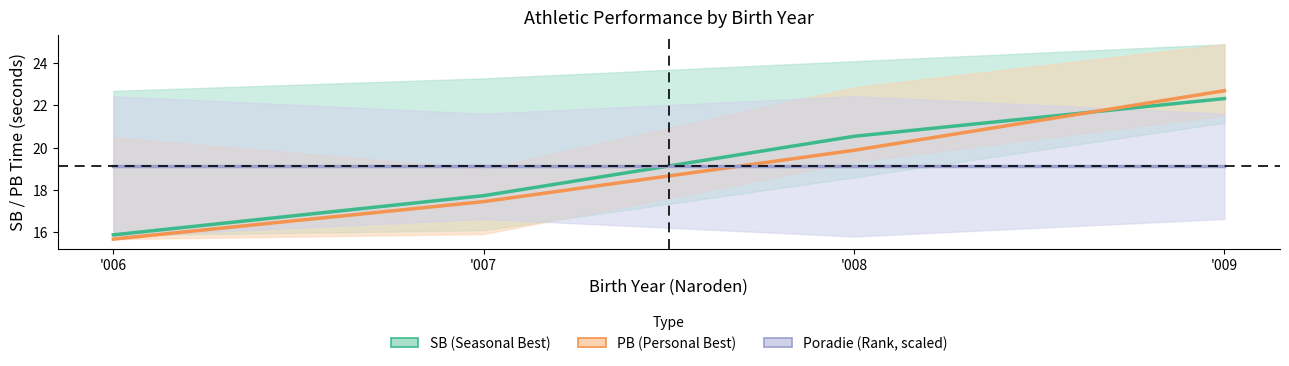

True or false: SB (Seasonal Best) has more than 0 points higher than both neighbors.

False